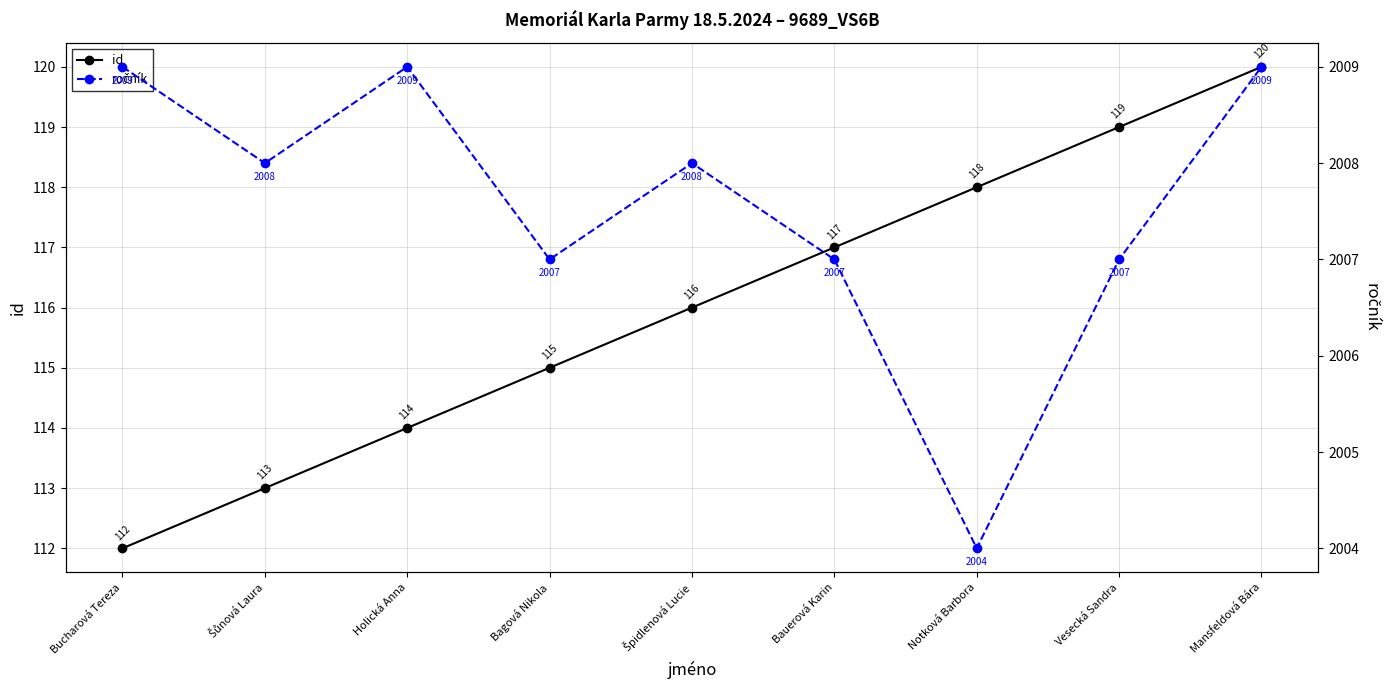

Is the value of id at Notková Barbora greater than the value of ročník at Bauerová Karin?

No